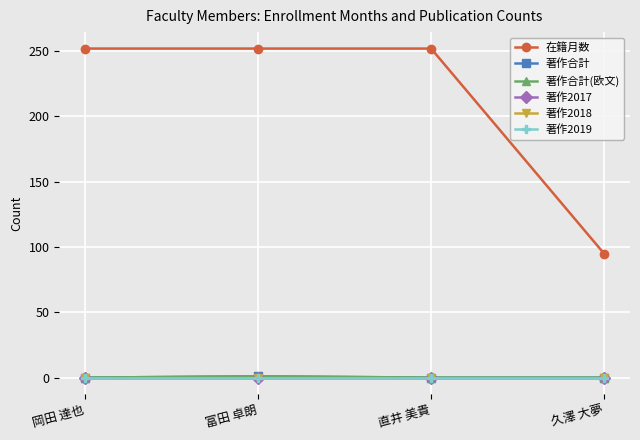

True or false: 著作合計 has a value of 1 at 久澤 大夢.

False